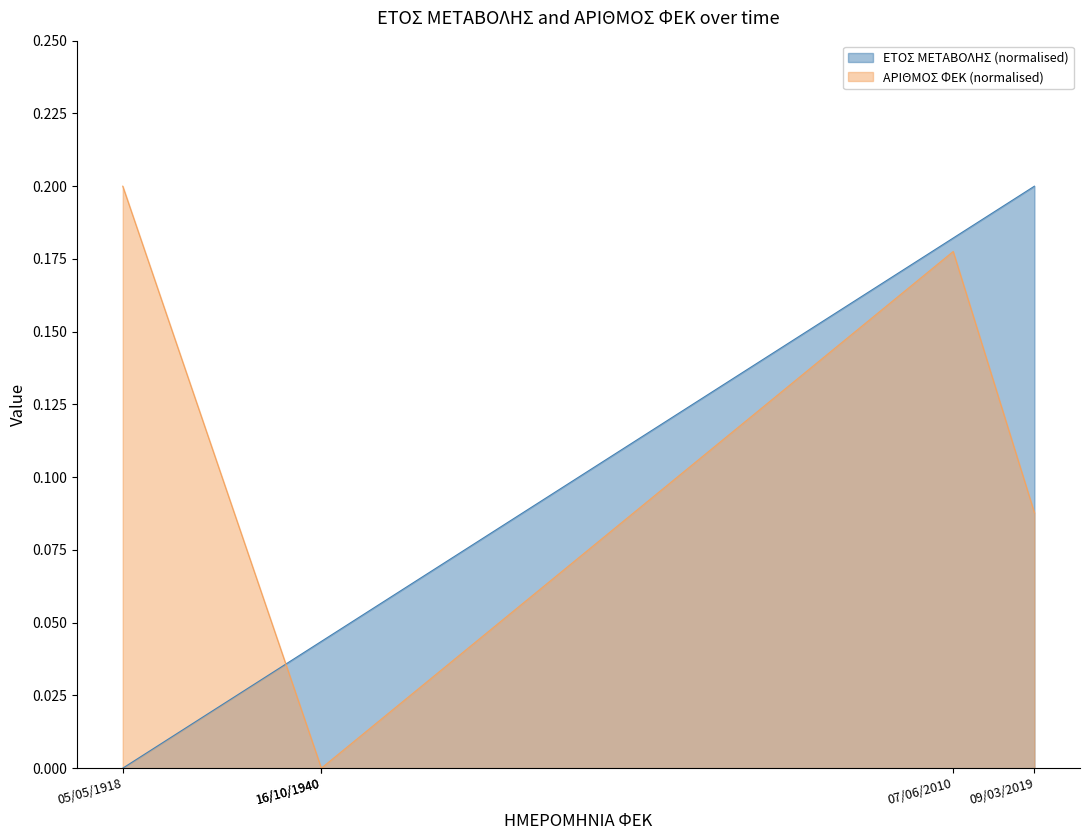

Does the chart display data point markers on the line(s)?

No